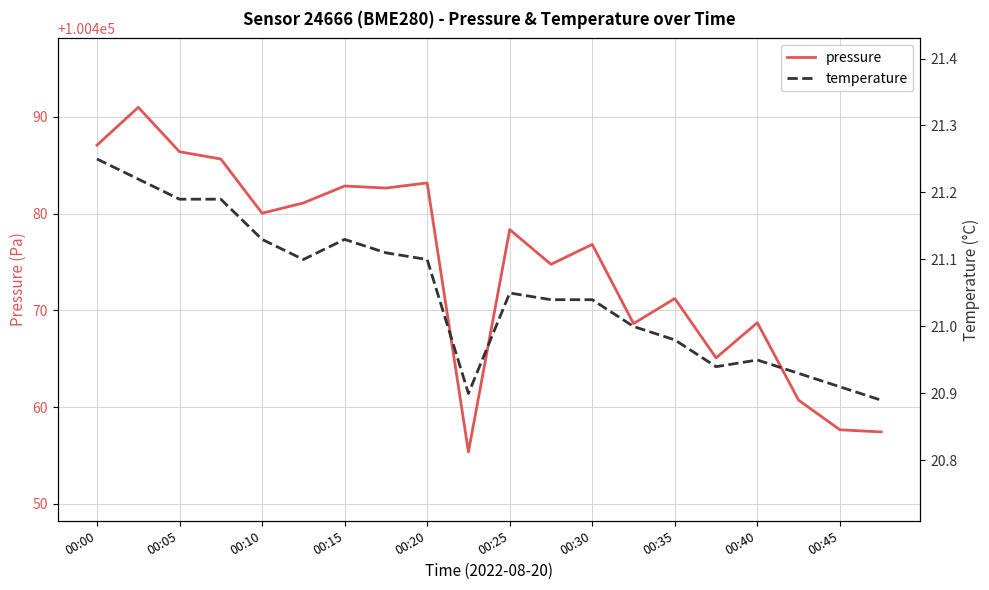

The pressure series shows 100486.4 at 00:05. True or false?

True